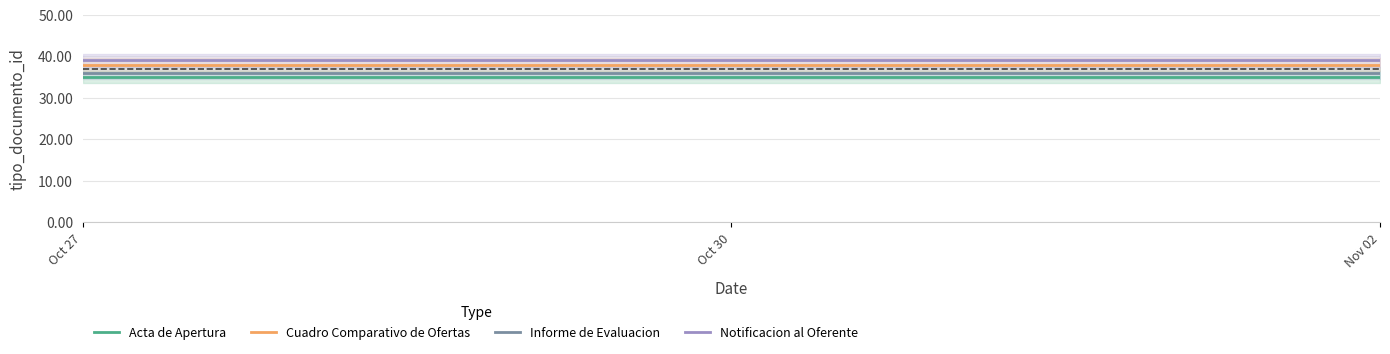

How many categories are shown in the chart?

2